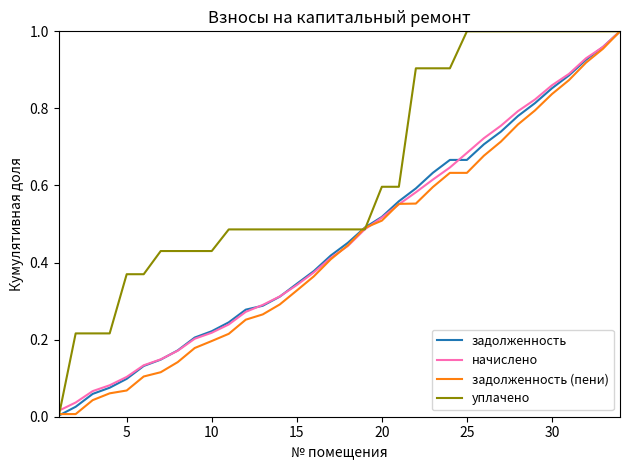

Which series has the largest range (max minus min)?

уплачено